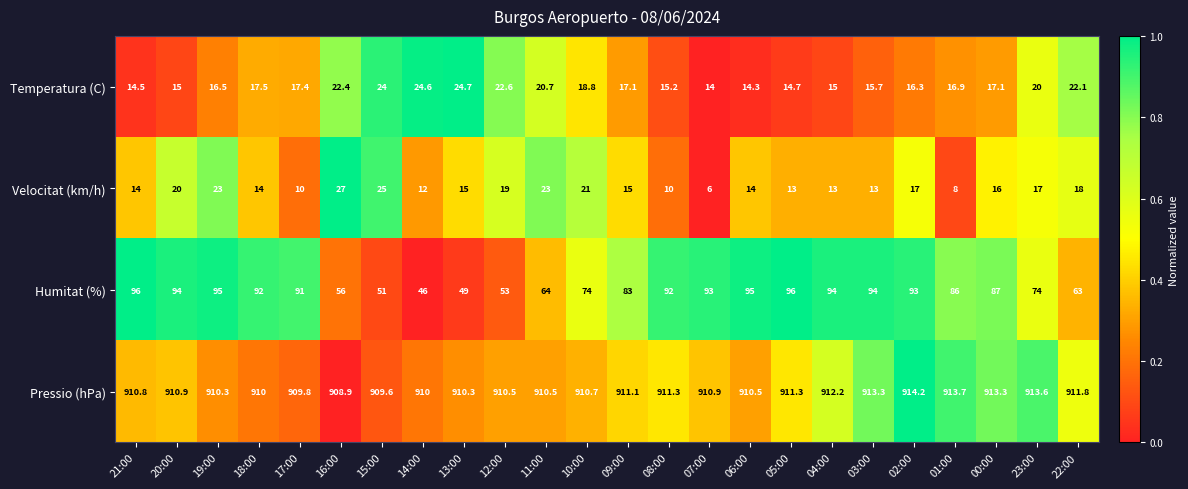

The value of Pressio (hPa) at 06:00 is 910.5. True or false?

True